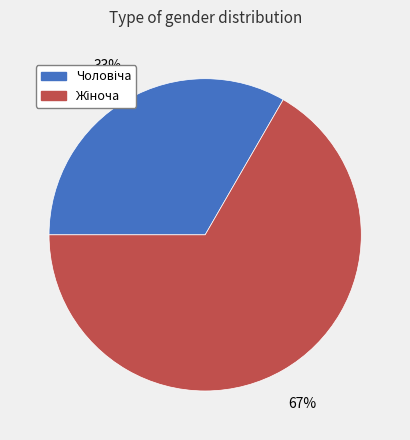

To the nearest percent, what is the average slice percentage?

50%